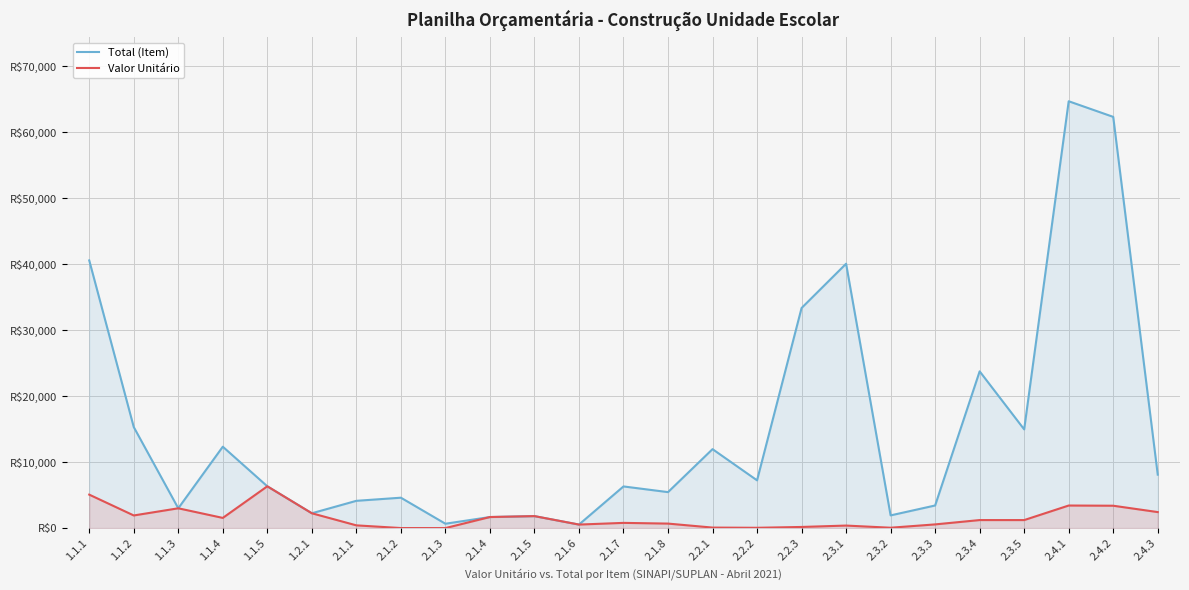

True or false: Total (Item) and Valor Unitário cross at least once.

False